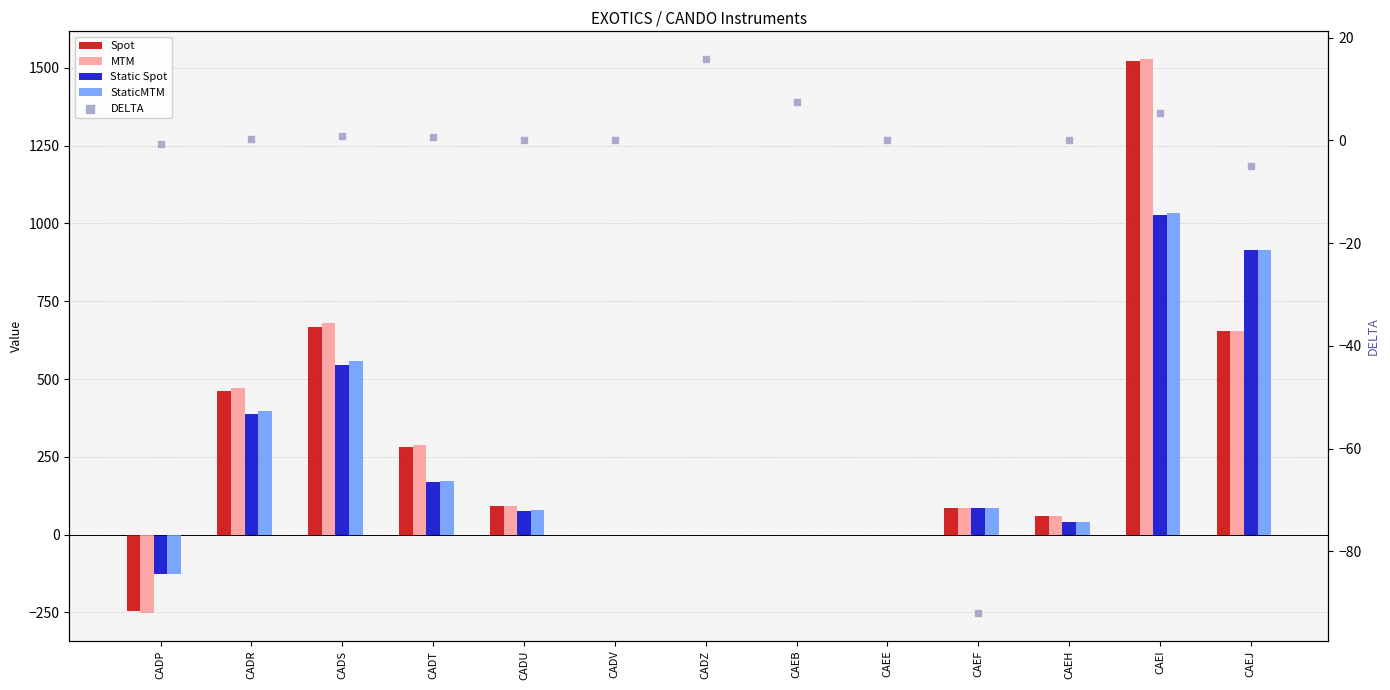

At how many categories does at least one series exceed -167?

13